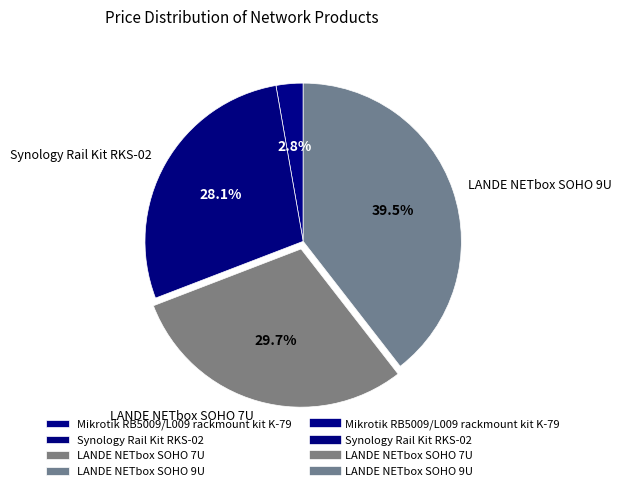

Approximately how many times larger is the value at LANDE NETbox SOHO 7U compared to LANDE NETbox SOHO 9U?

0.8